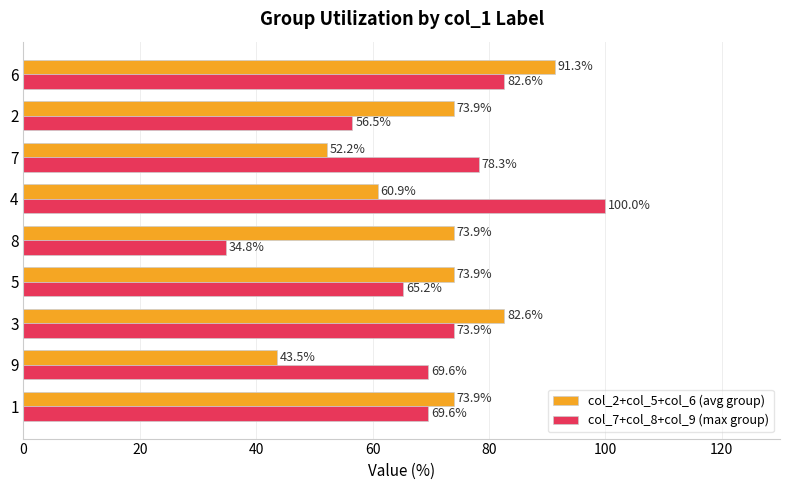

Where is col_2+col_5+col_6 (avg group) nearest to the value 67?

4